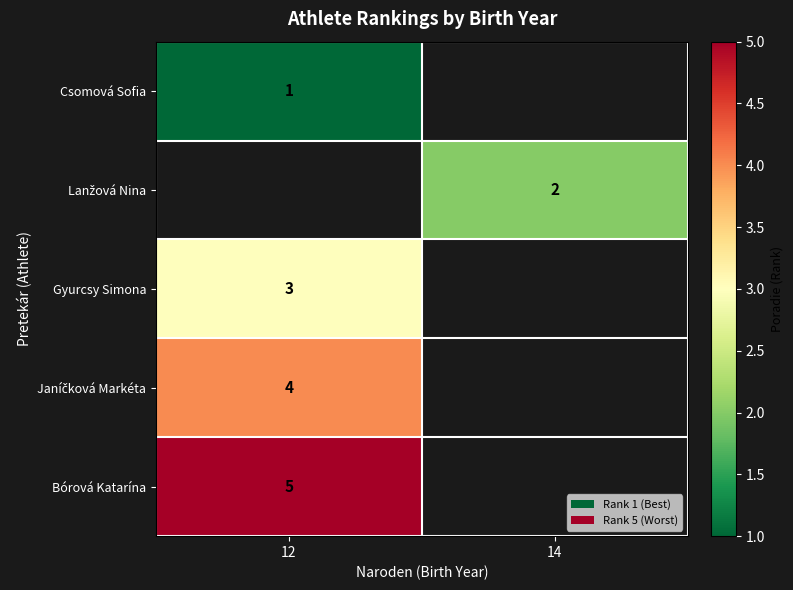

Which label corresponds to the smallest value in the chart?

12